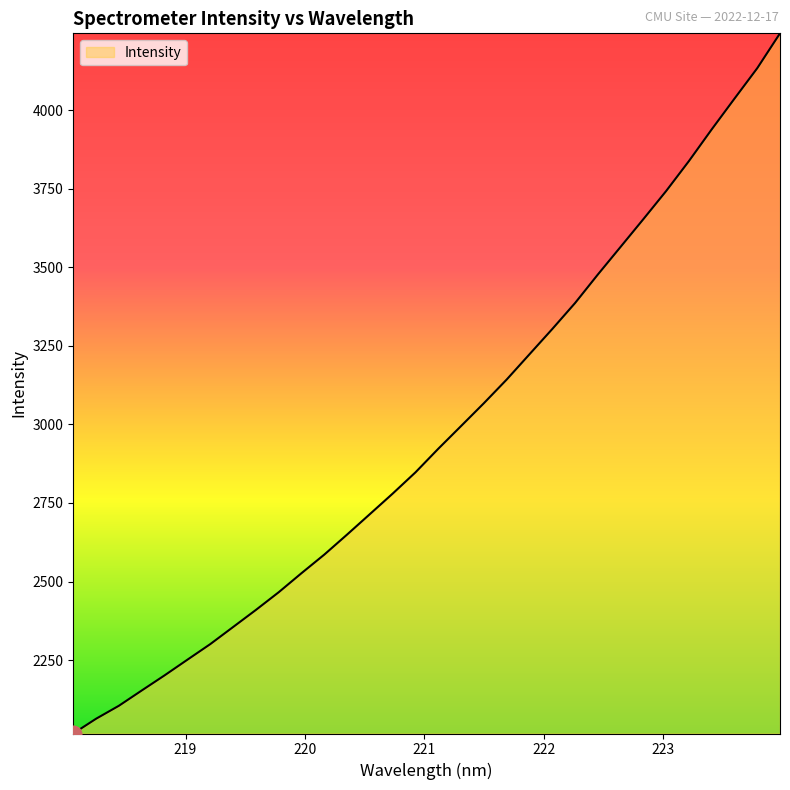

What is the difference between the maximum and minimum values?

2229.1